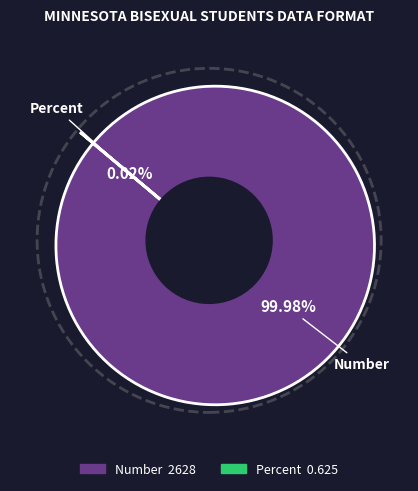

Is it true that Number is 99% of the pie?

False